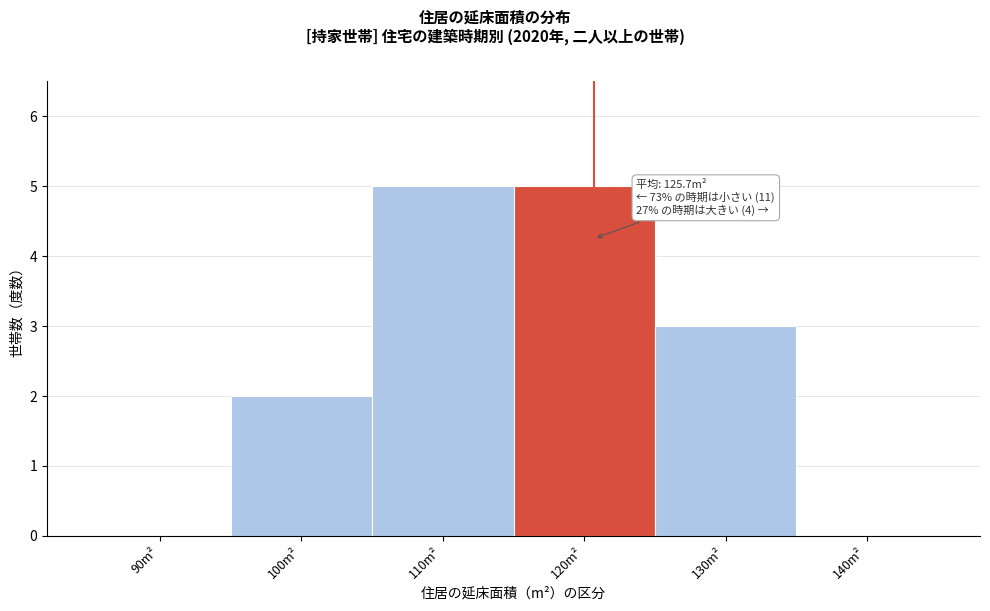

Reading left to right, what are all the values shown in this chart?

90m²=0	100m²=2	110m²=5	120m²=5	130m²=3	140m²=0